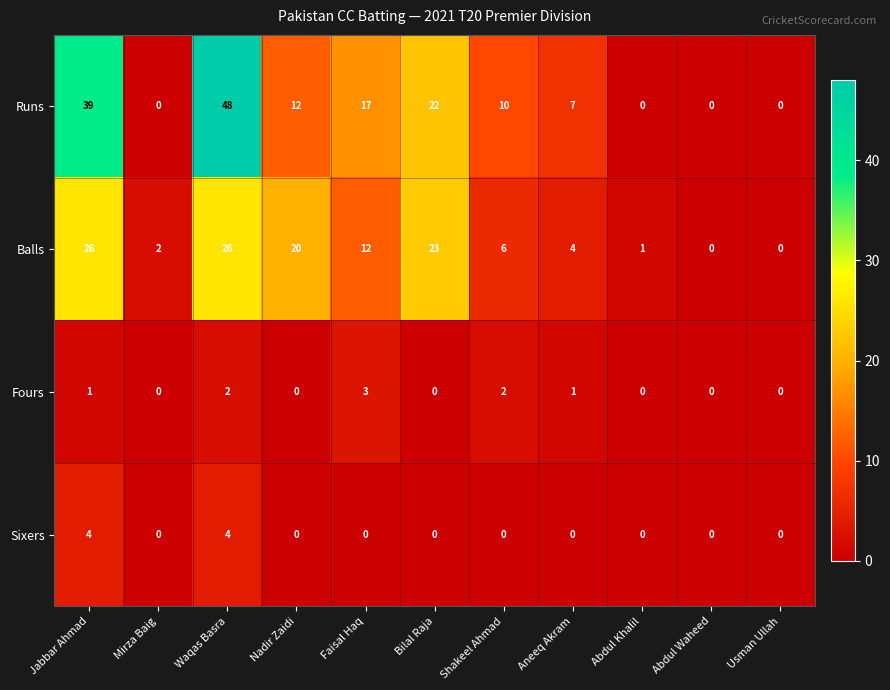

At which category is the sum across all series the highest?

Waqas Basra